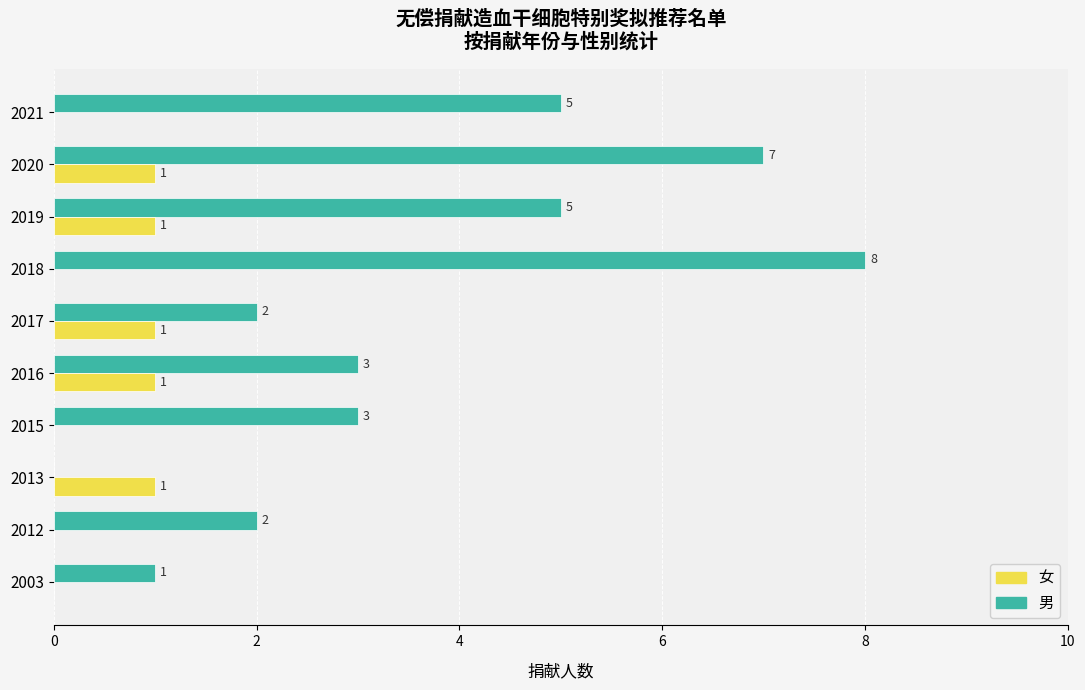

Which series changed the most between 2018 and 2019?

男